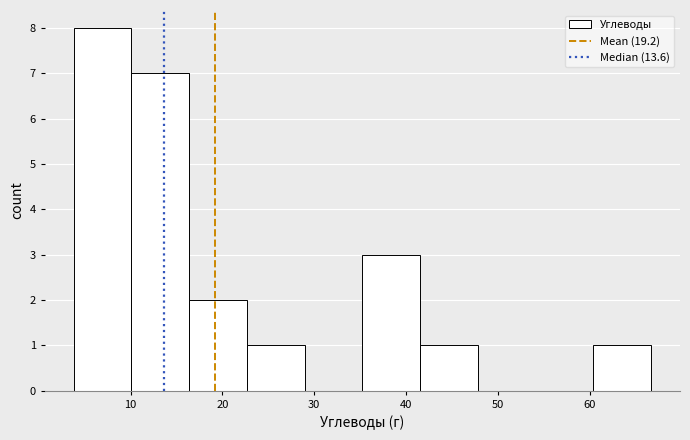

Reading left to right, list every bar in this chart as the range it spans on the x-axis followed by its height. Neither the bar edges nor the heights are printed on the chart, so give them approximately, as read against the axes.

4 to 10: 8
10 to 16: 7
16 to 23: 2
23 to 29: 1
29 to 35: 0
35 to 42: 3
42 to 48: 1
48 to 54: 0
54 to 60: 0
60 to 67: 1